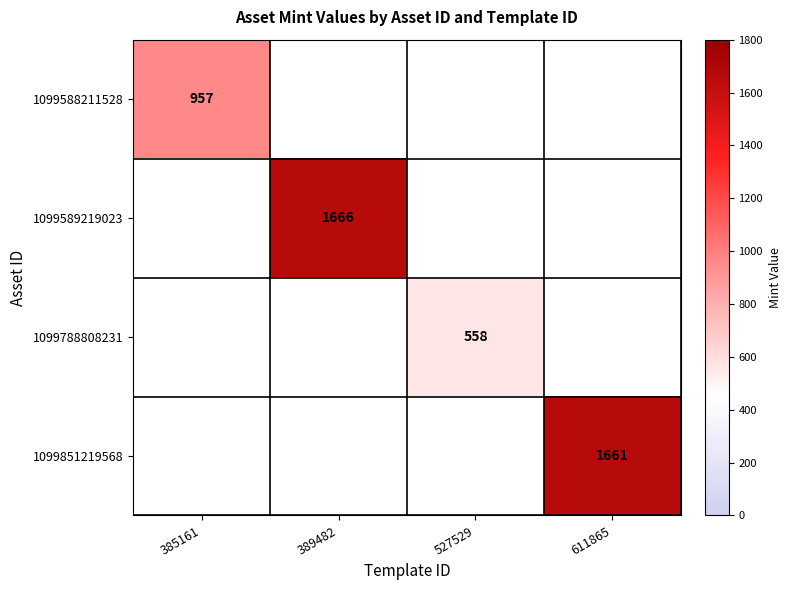

What is the greatest value displayed?

1666.0